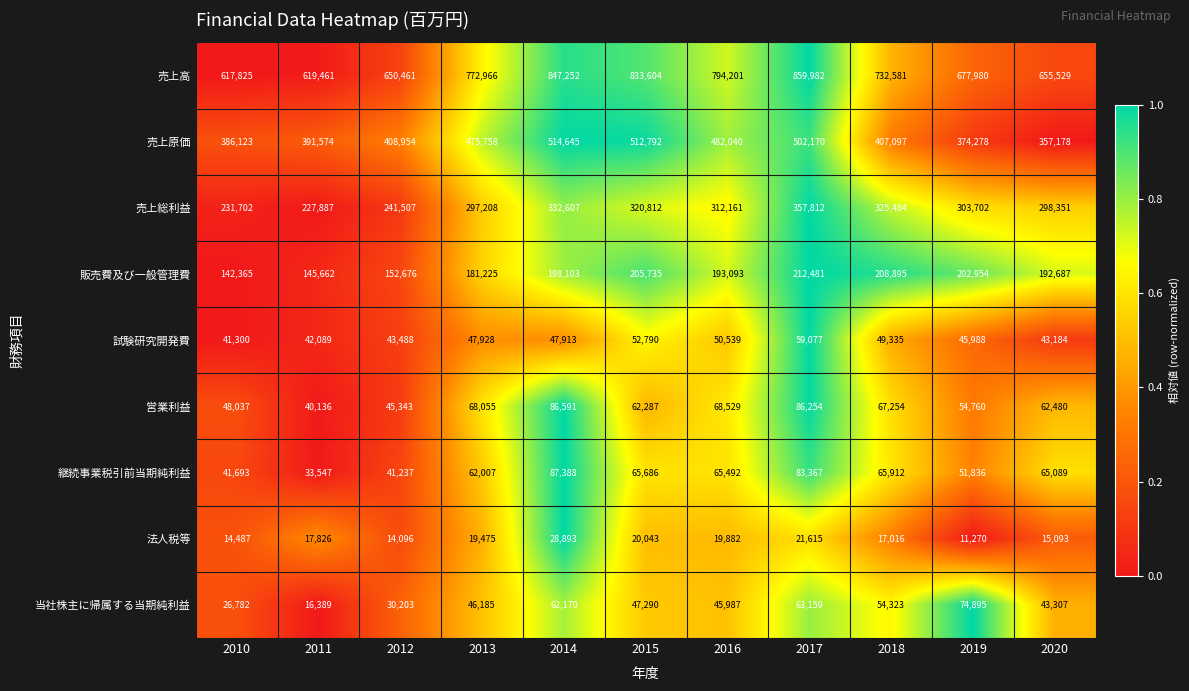

What is the difference between the highest and lowest values at 2012?

636365